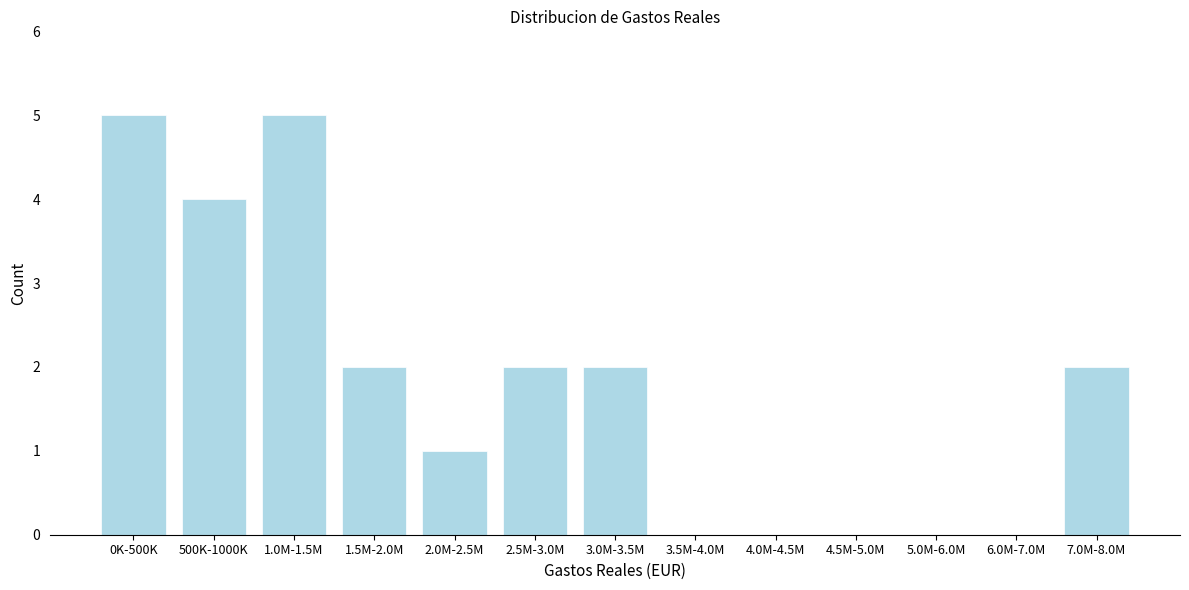

Reading left to right, extract all data points from this chart.

0K-500K=5	500K-1000K=4	1.0M-1.5M=5	1.5M-2.0M=2	2.0M-2.5M=1	2.5M-3.0M=2	3.0M-3.5M=2	3.5M-4.0M=0	4.0M-4.5M=0	4.5M-5.0M=0	5.0M-6.0M=0	6.0M-7.0M=0	7.0M-8.0M=2